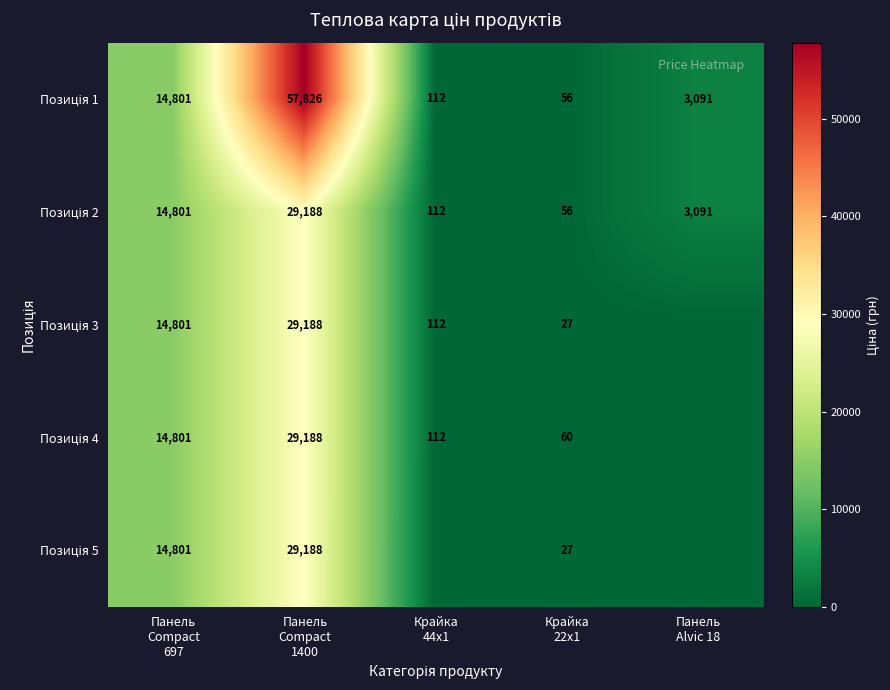

What is the difference between the Позиція 4 values at Панель Alvic 18 and Панель Compact 697?

14800.8